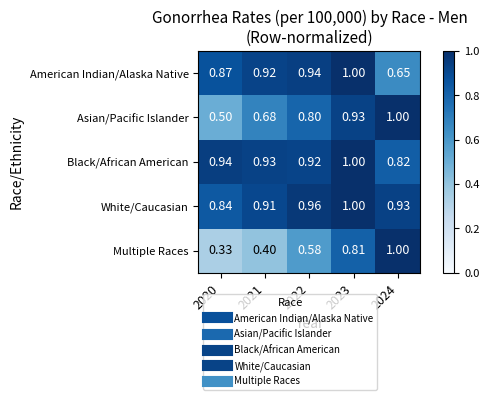

Rank the series at 2022 from highest to lowest value.

White/Caucasian, American Indian/Alaska Native, Black/African American, Asian/Pacific Islander, Multiple Races